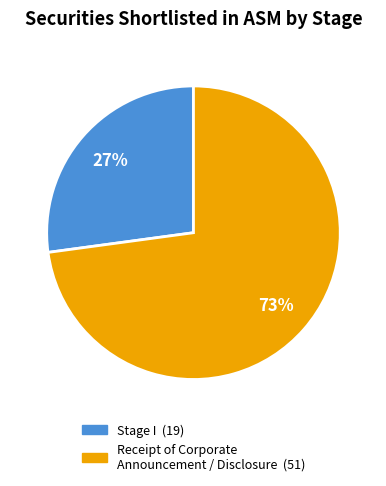

To the nearest percent, what is the average slice percentage?

50%